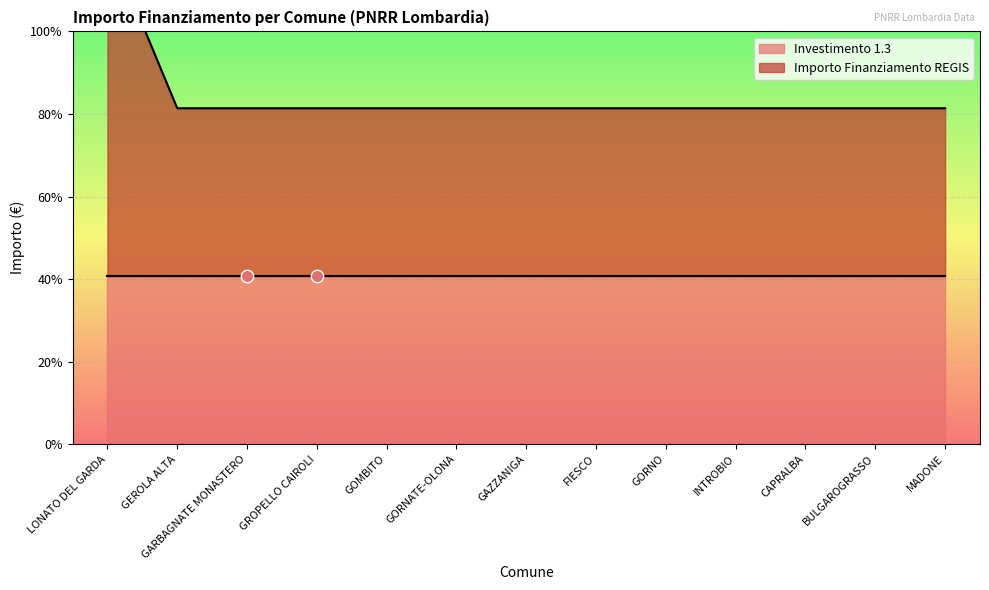

Approximately how many times larger is the value at GROPELLO CAIROLI compared to BULGAROGRASSO?

1.0